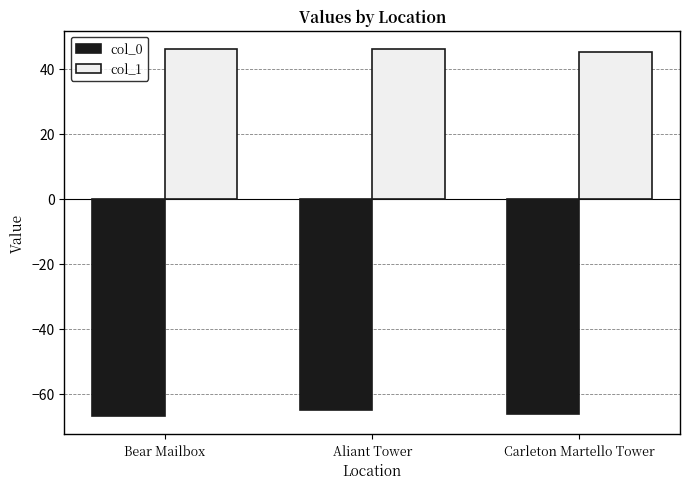

What is the difference between the maximum and minimum values in the col_0 series?

1.9